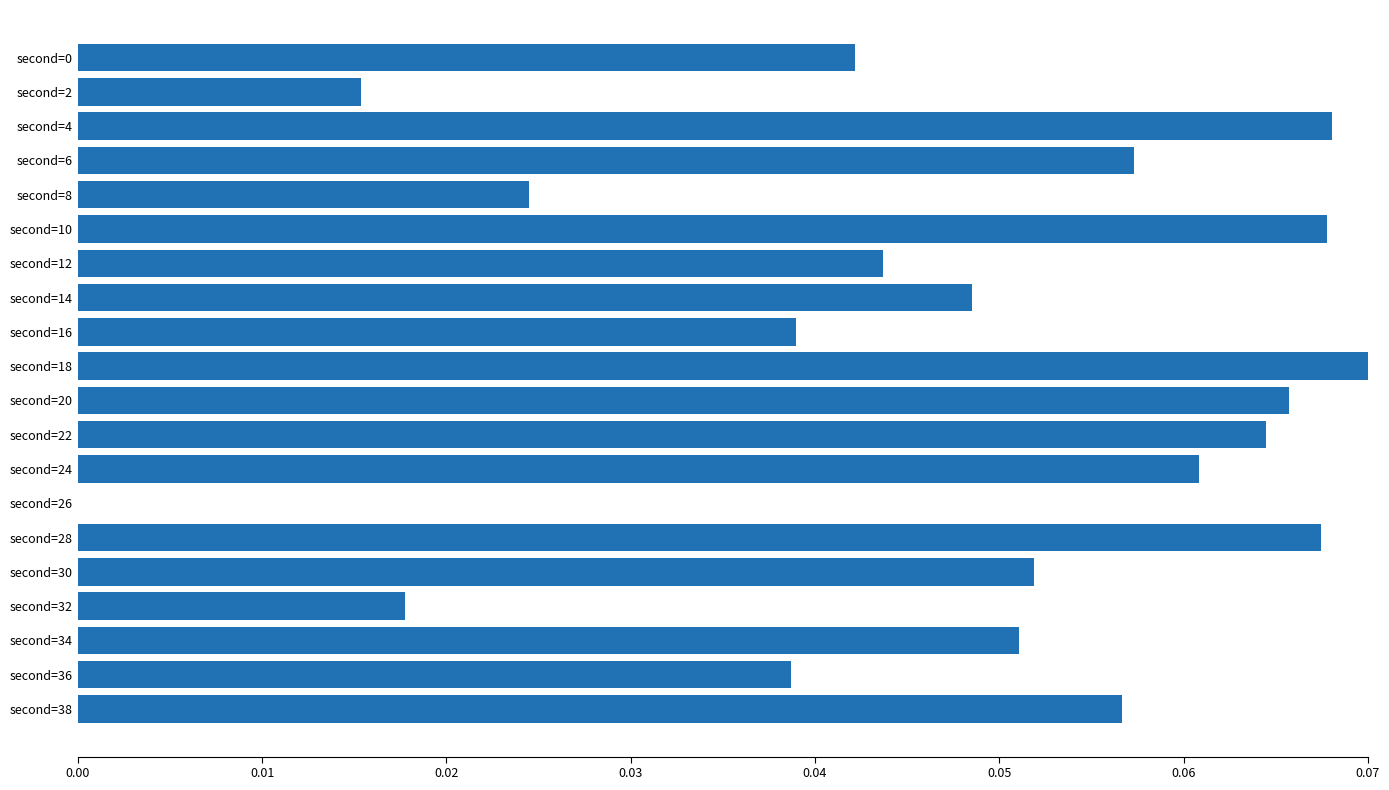

True or false: the data shows 0.0 at second=26.

True